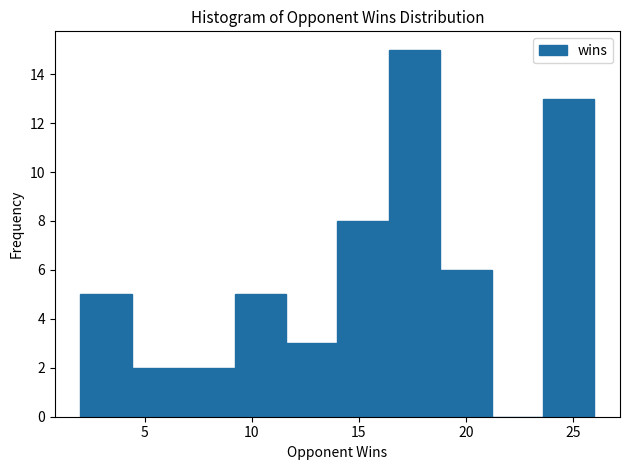

How tall is the bar that spans 23.6 to 26.0 on the x-axis? Neither the bar edges nor the heights are printed on the chart, so give them approximately, as read against the axes.

13